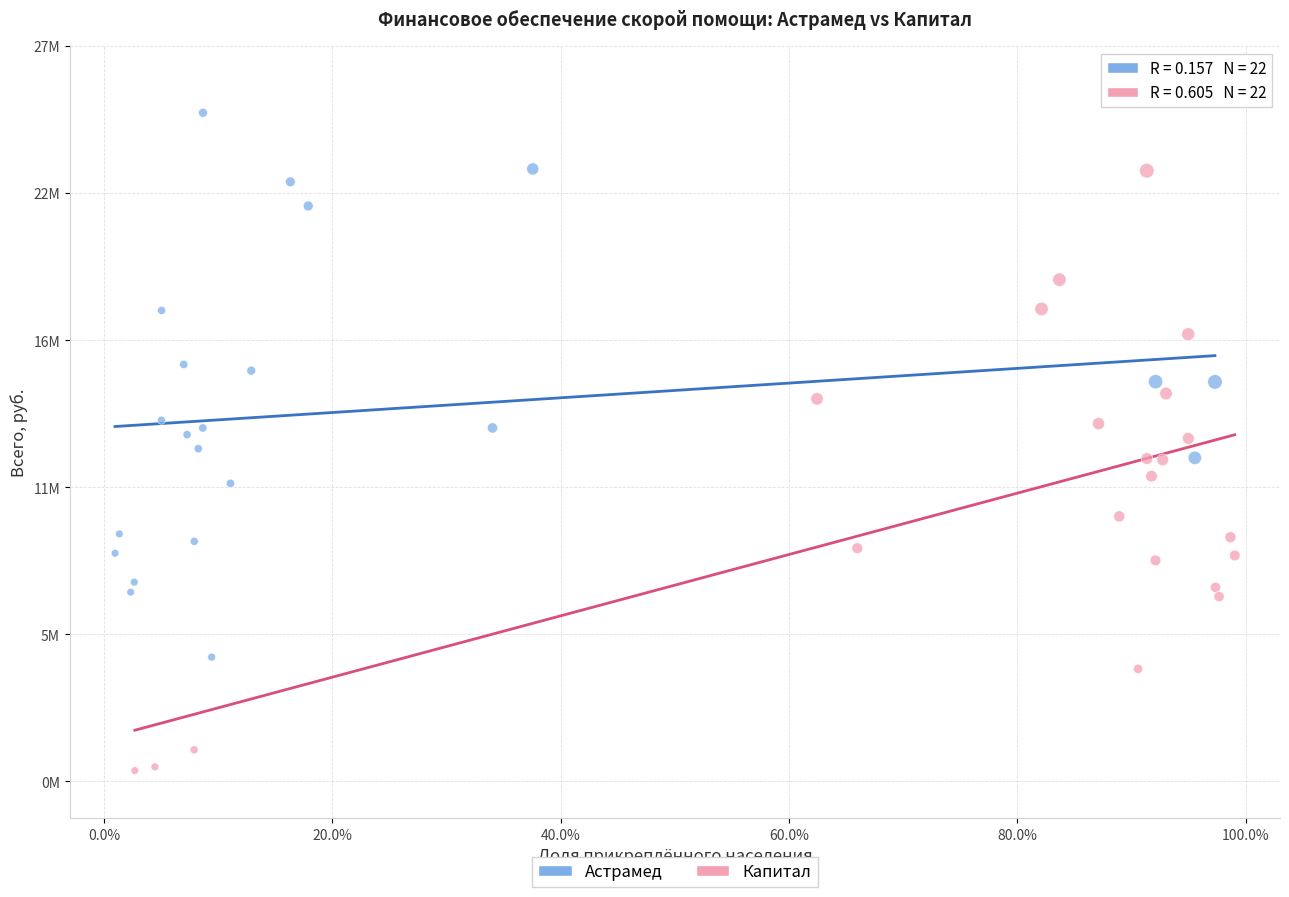

What are all the series names shown in the legend?

Астрамед, Капитал